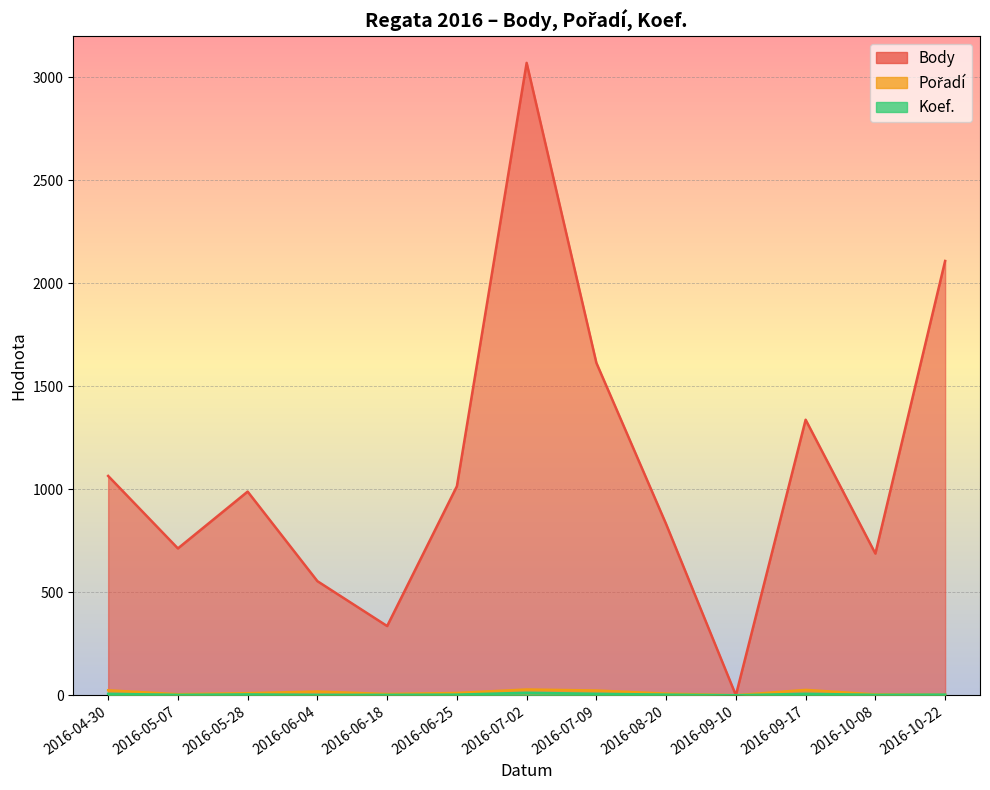

List the series in order of their peak value, lowest first.

Koef., Pořadí, Body